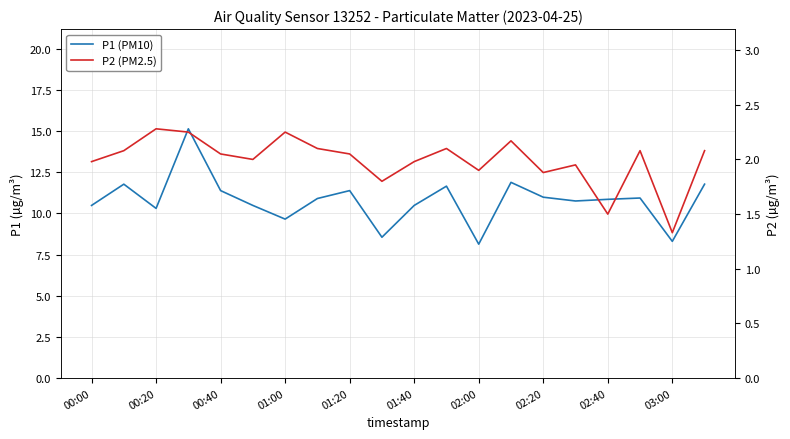

How many lines are shown in the chart?

2